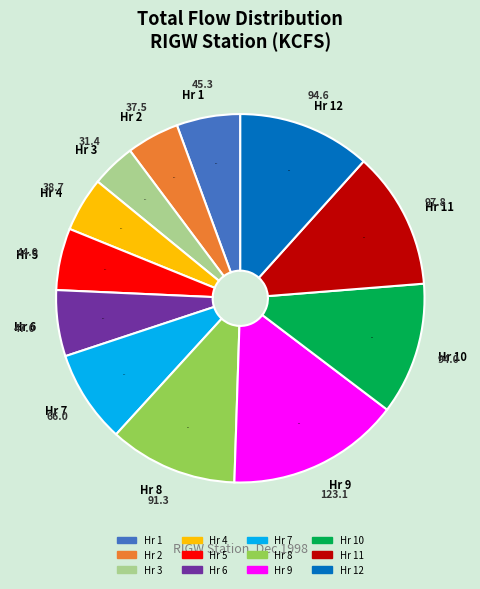

Do Hr 10 and Hr 3 together represent more than half of the pie?

No